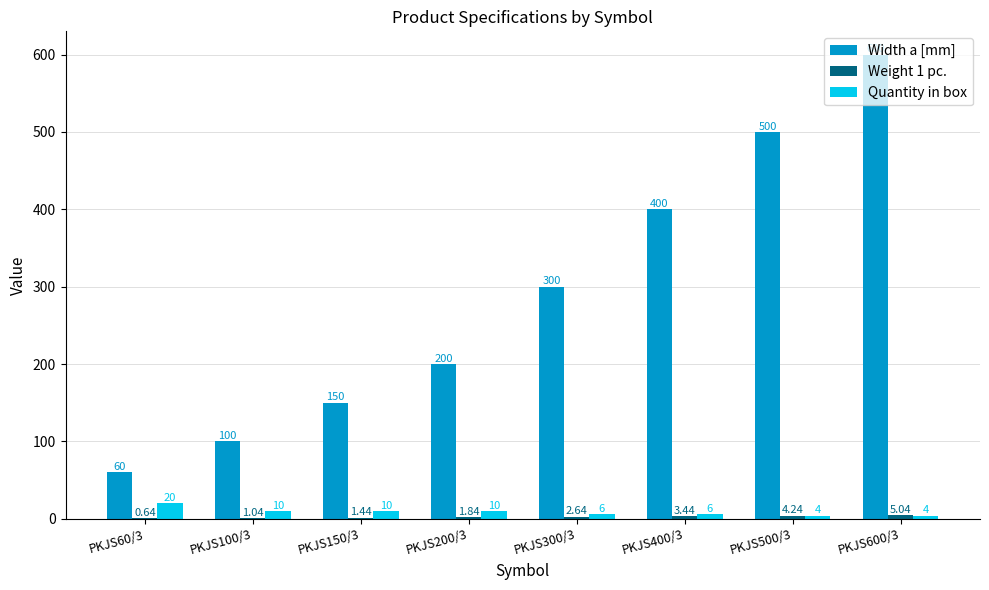

What is the sum of all Width a [mm] values?

2310.0